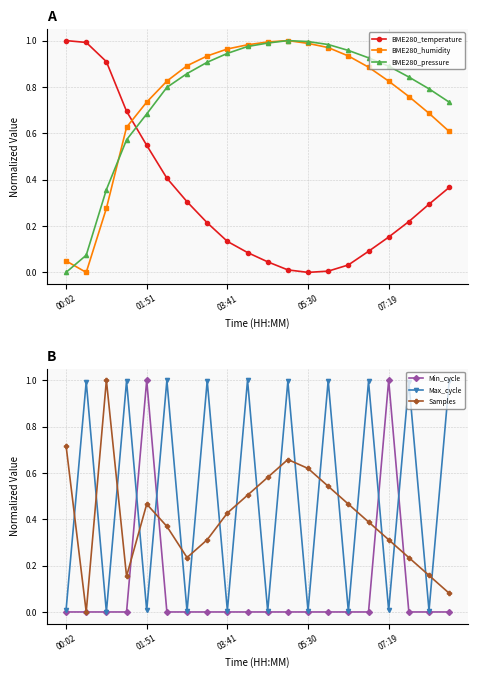

How many interior local valleys does the Samples series have?

3